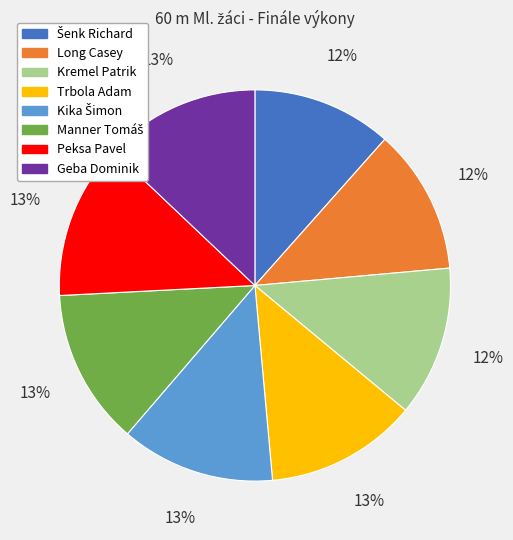

To the nearest percent, what is the difference between the largest and smallest slice percentages?

1%